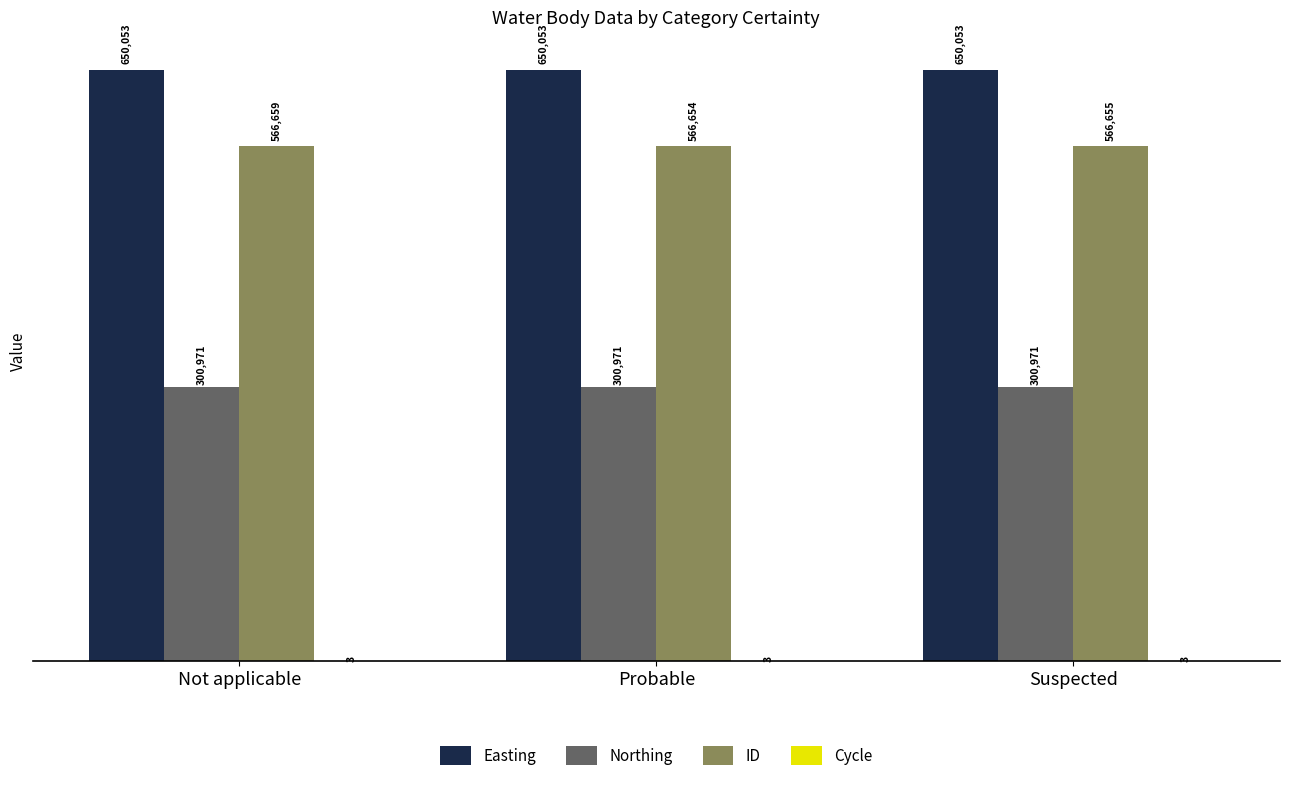

Where is ID nearest to the value 566656?

Suspected